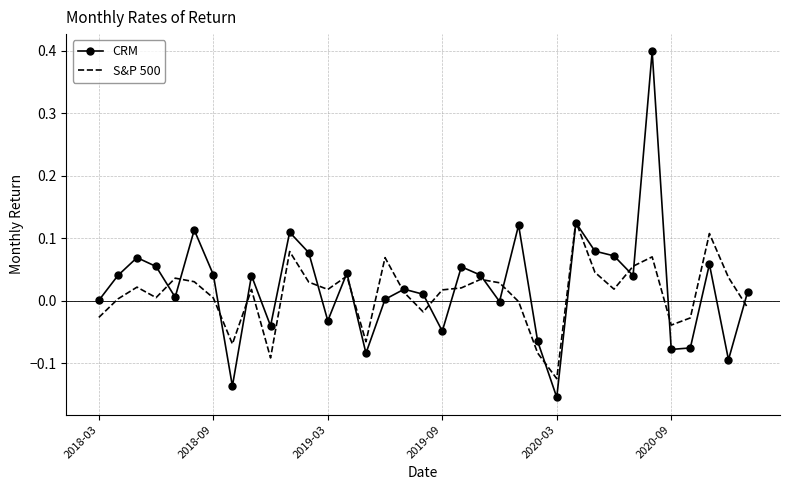

Which series has the widest spread of values?

CRM